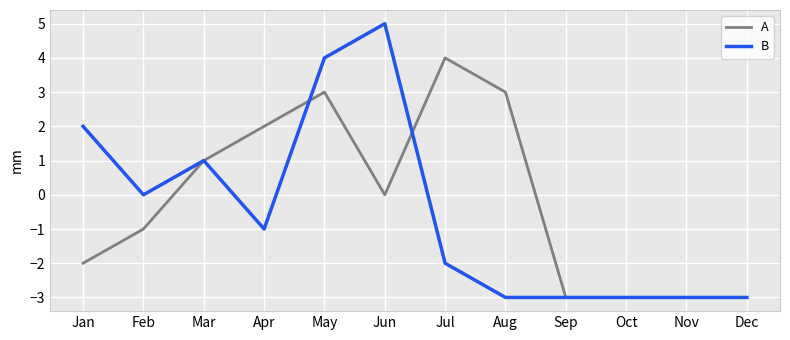

Between Jul and Oct, which series saw the biggest shift?

A